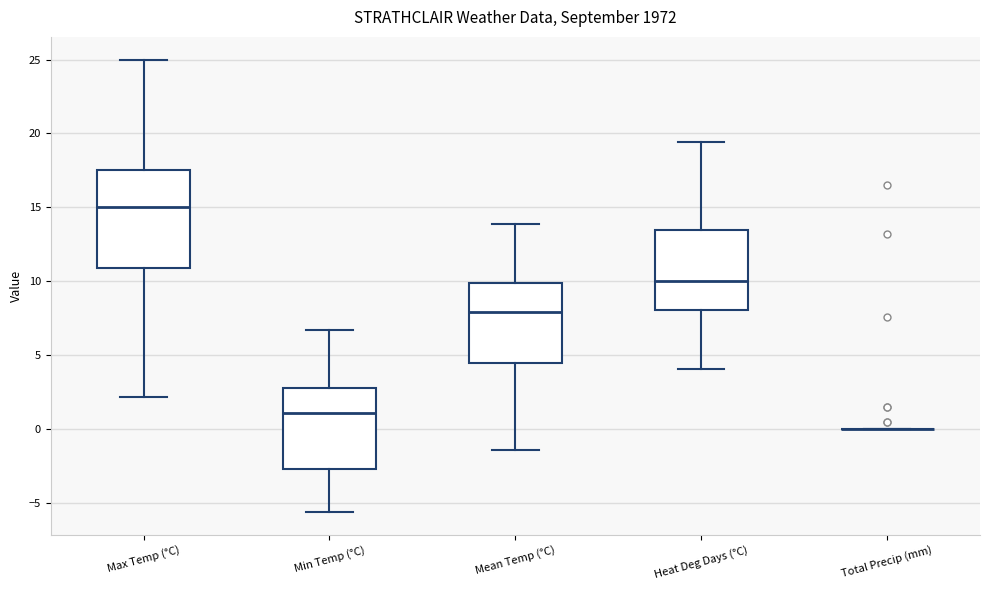

Comparing the boxes themselves (not the whiskers), which one is the tallest?

Max Temp (°C)